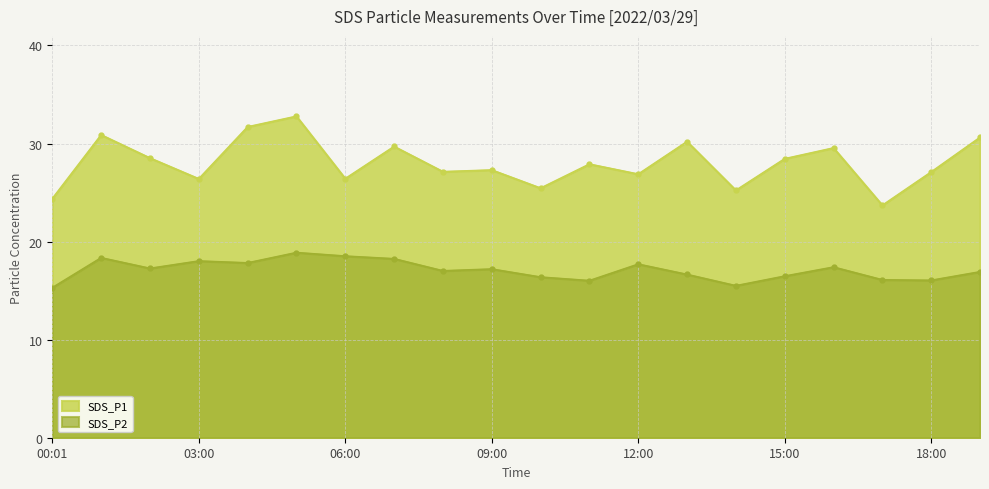

At which label is SDS_P1 closest to 28?

11:00